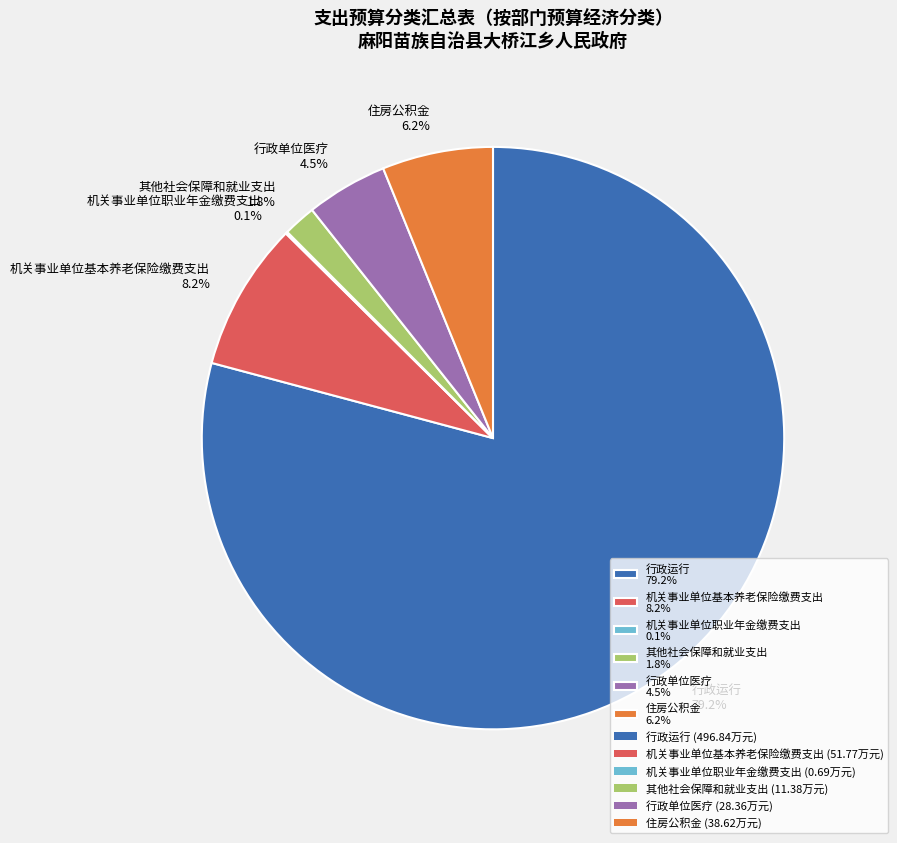

Is there a majority slice in this chart?

Yes